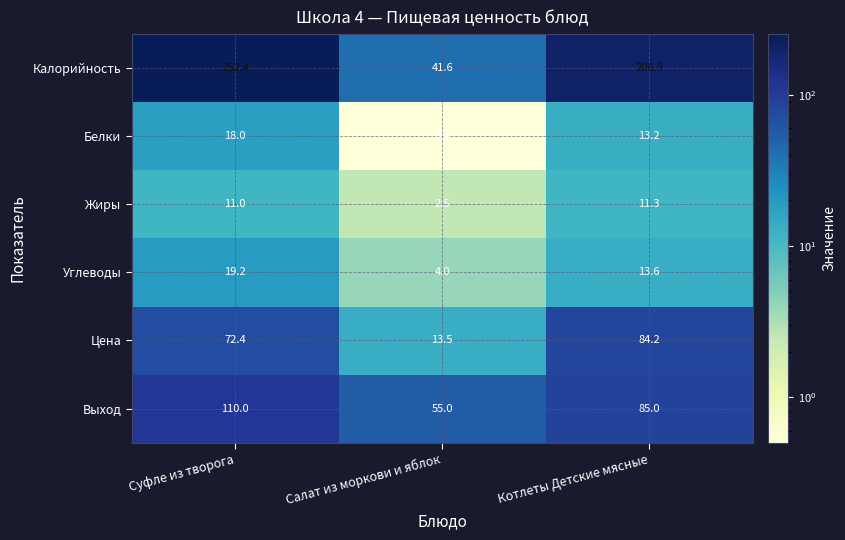

Is it true that Калорийность equals 272.7 at Котлеты Детские мясные?

False